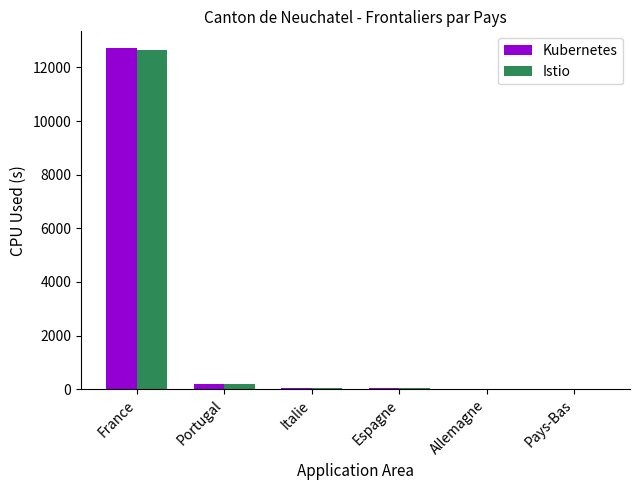

What is the highest value of the Kubernetes series?

12712